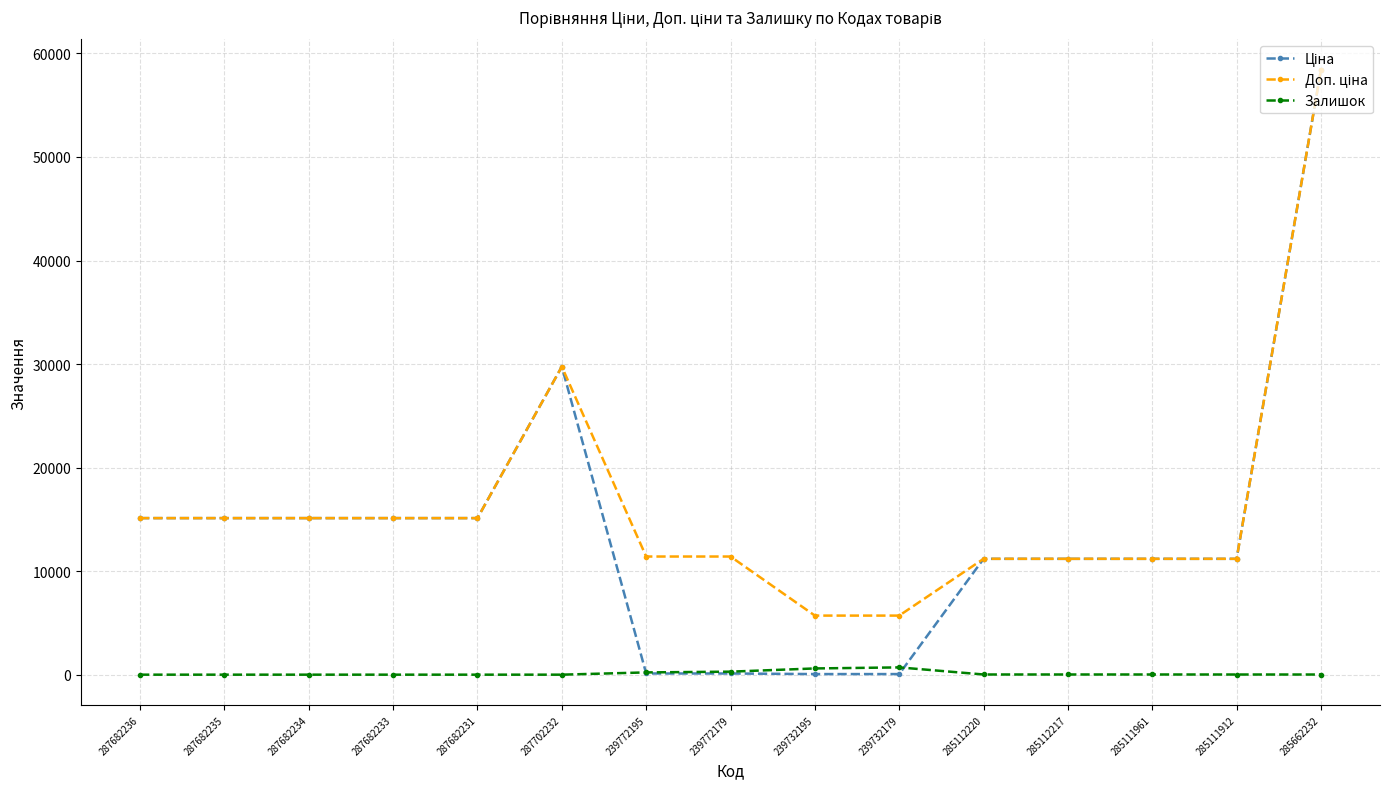

What is the greatest value displayed?

58426.5